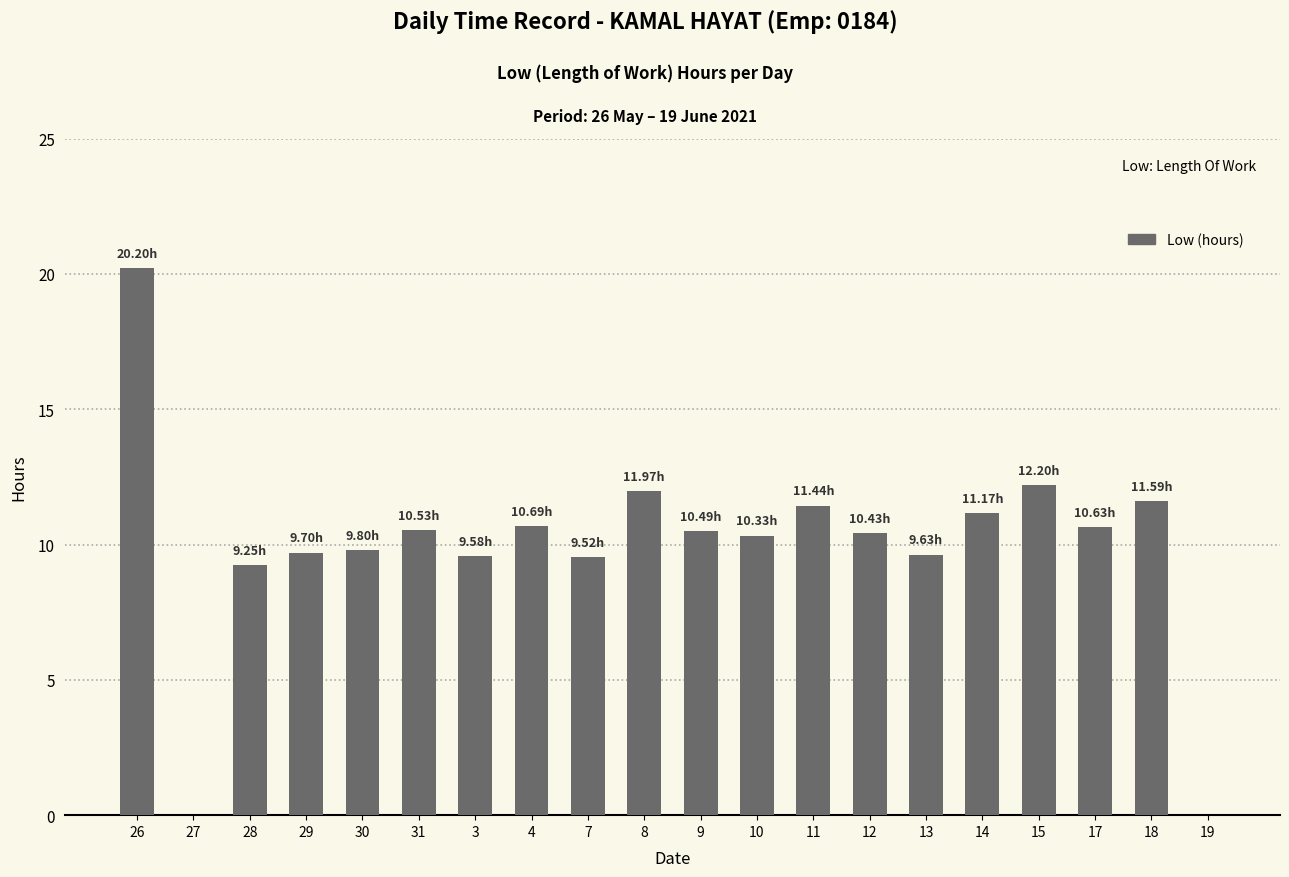

Which has a higher value, 28 or 26?

26